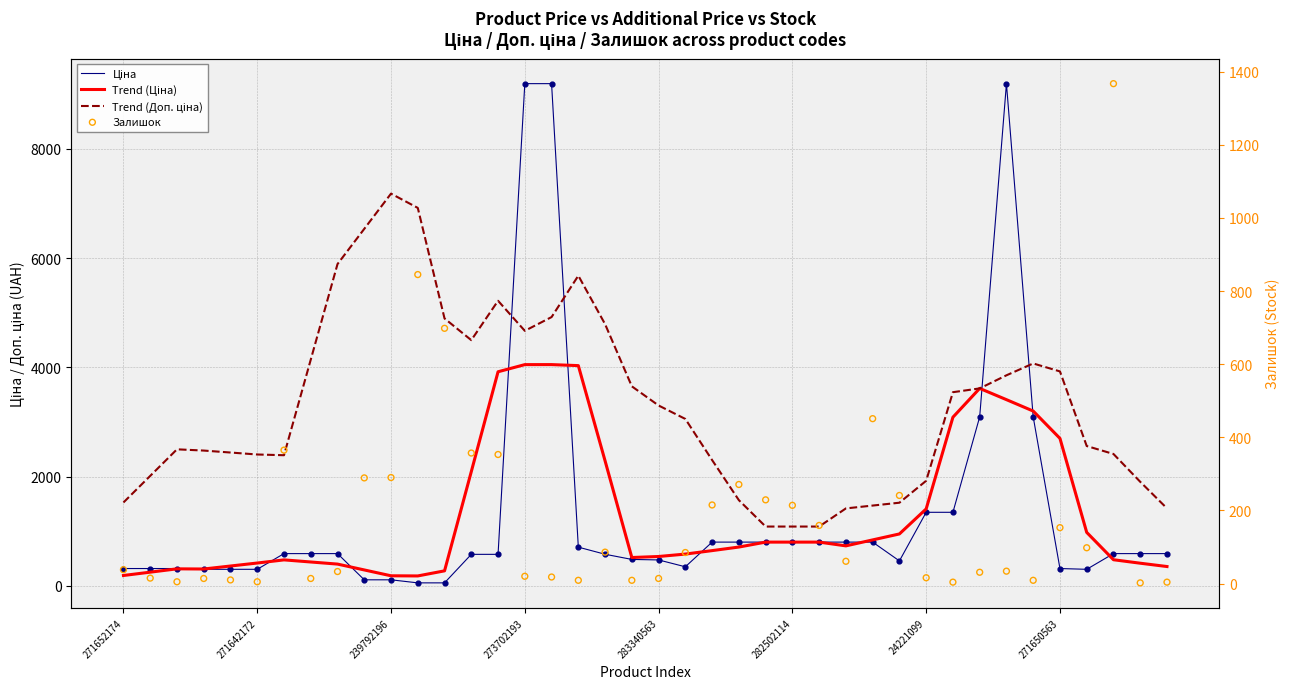

Which series has the largest total across all categories?

Trend (Доп. ціна)